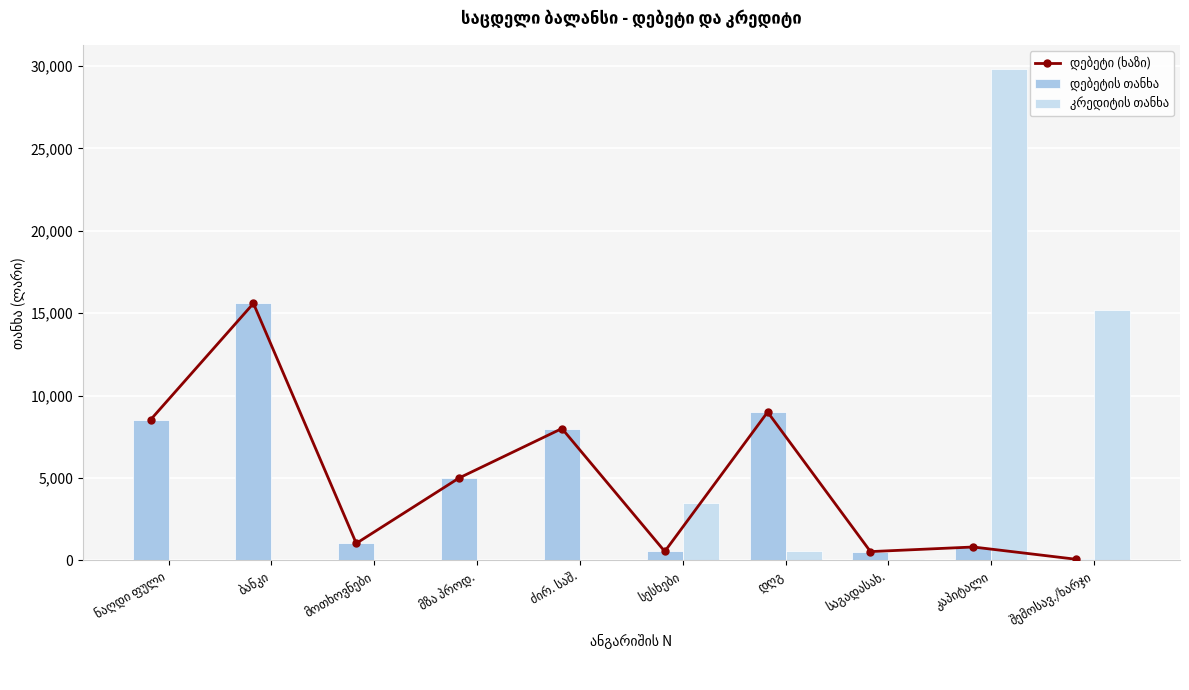

What is the sum of all კრედიტის თანხა values?

49105